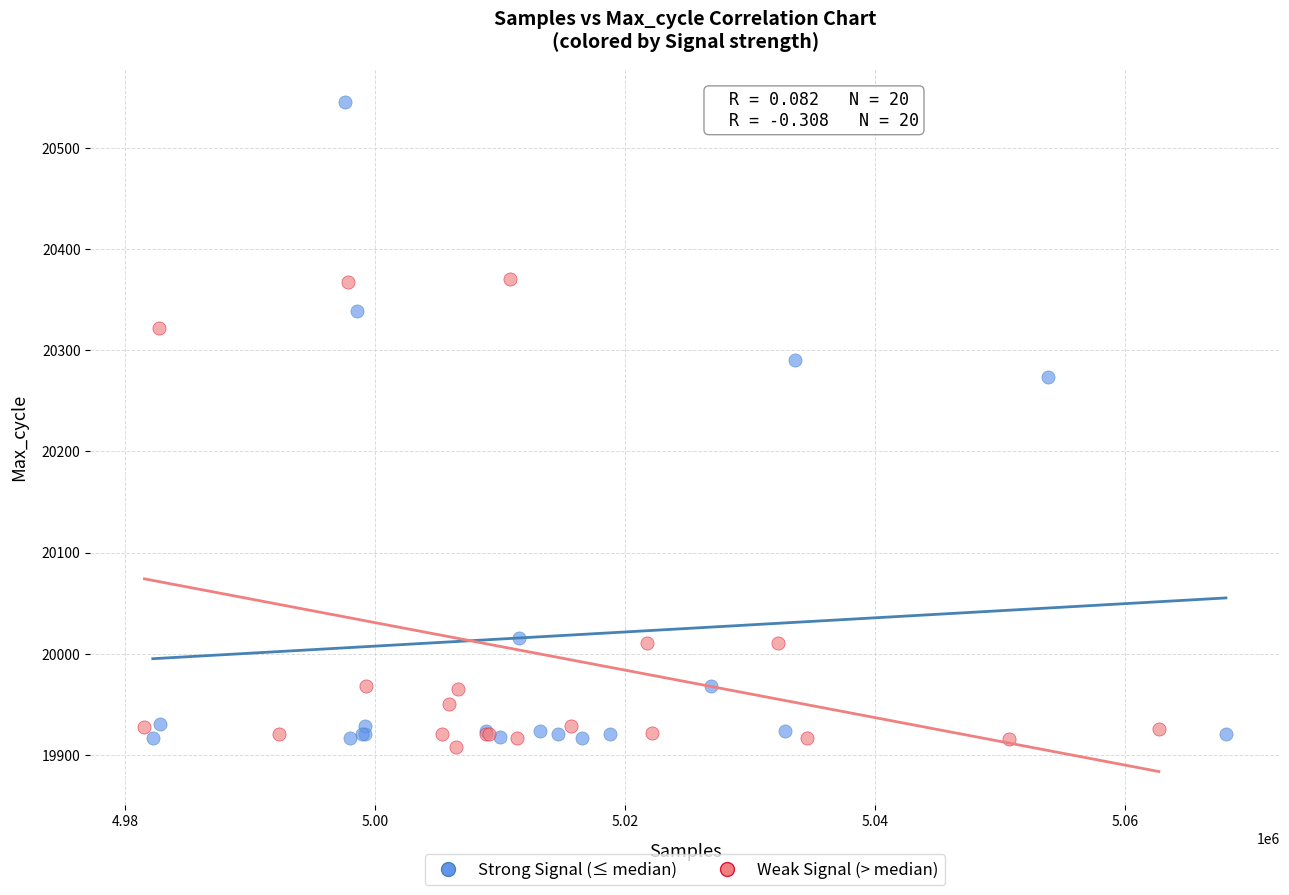

What are all the series names shown in the legend?

Strong Signal (≤ median), Weak Signal (> median)